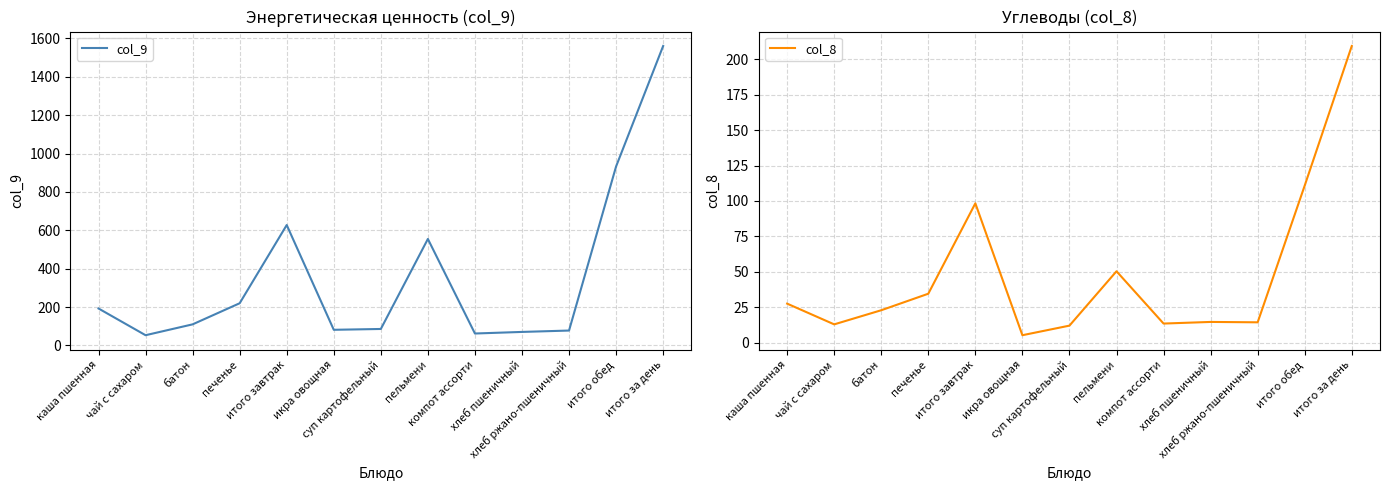

True or false: col_8 has a value of 336.7 at итого за день.

False